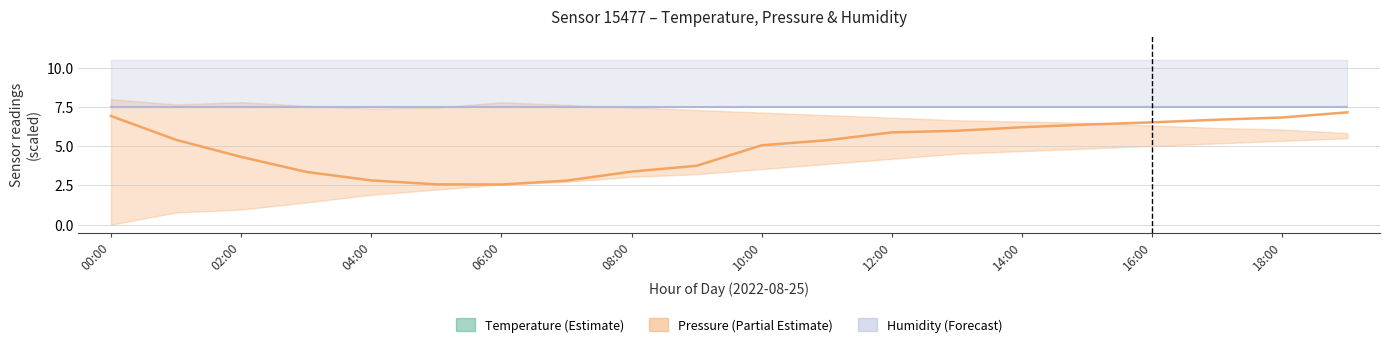

True or false: Temperature has more than 1 interior local peaks.

False